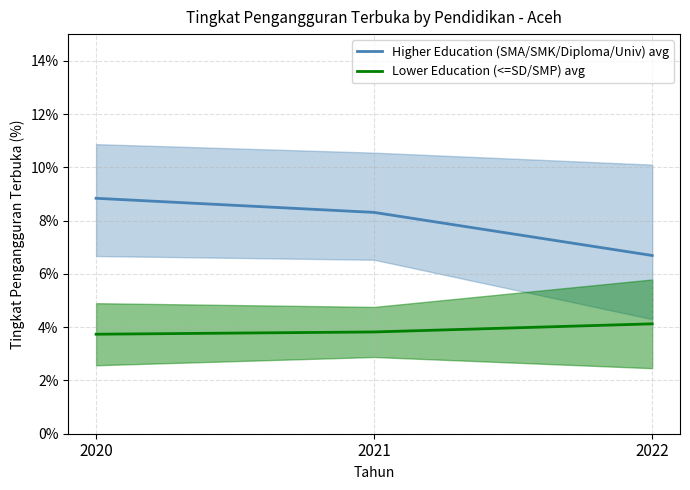

Is this an area chart (filled region under the line)?

No